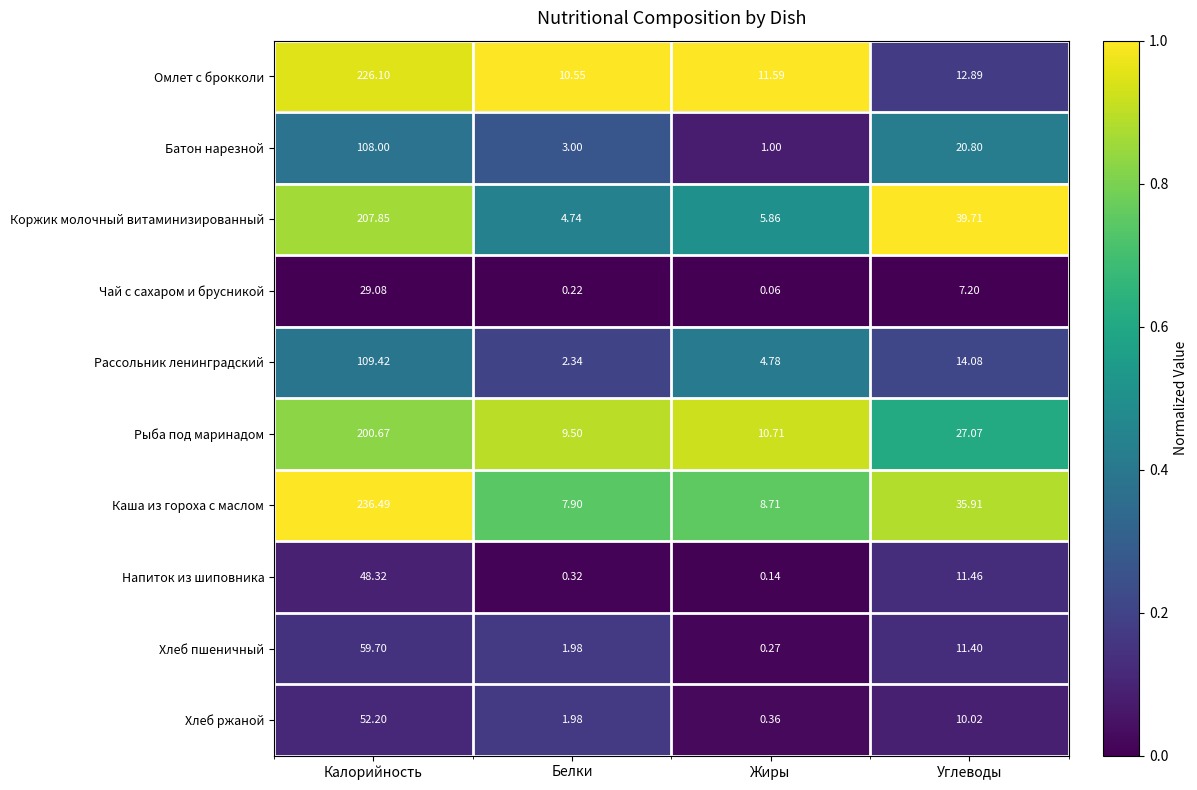

What is the spread (max minus min) of values at Углеводы?

32.5